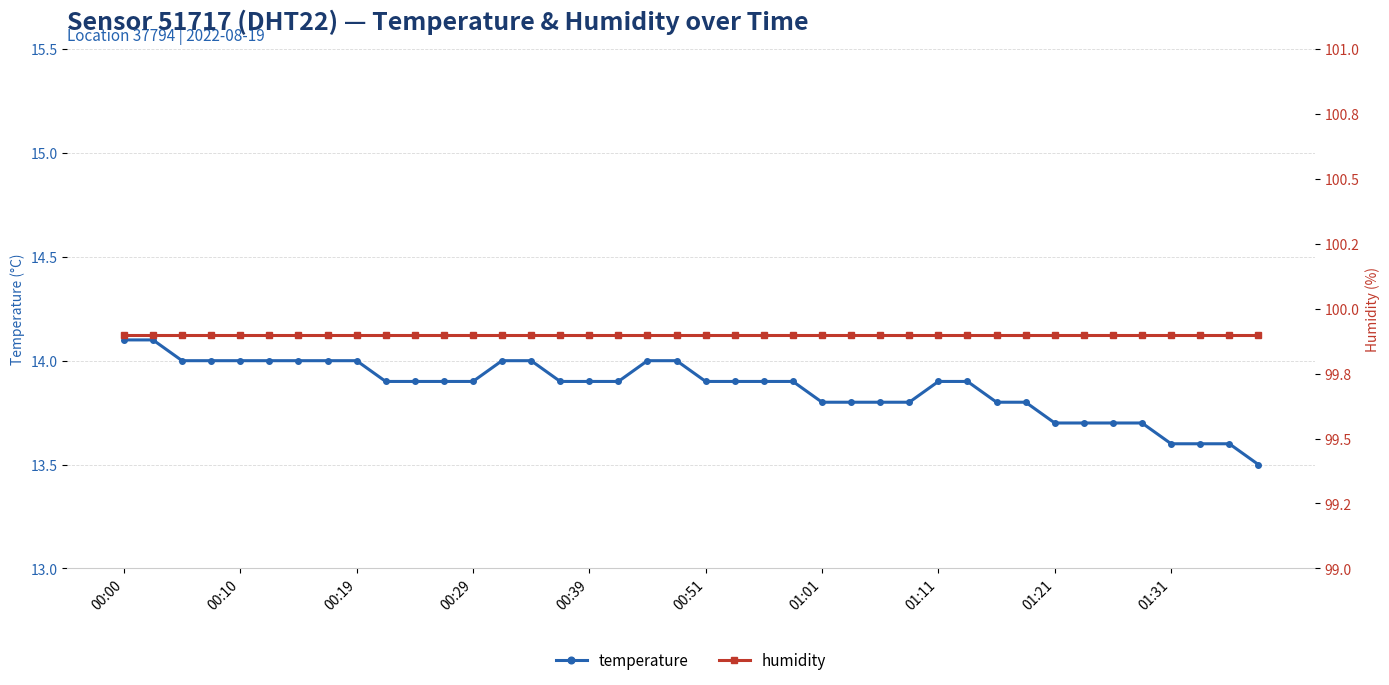

What is the value of the temperature point at the 8th from the left?

14.0